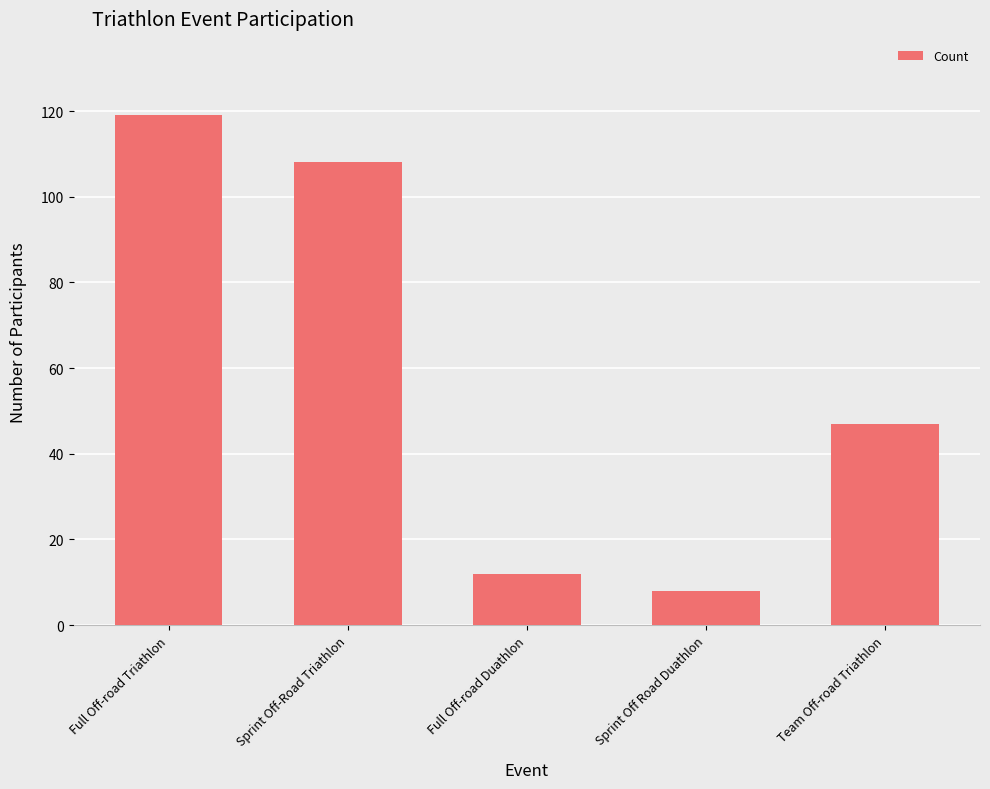

How many values are below 47?

2